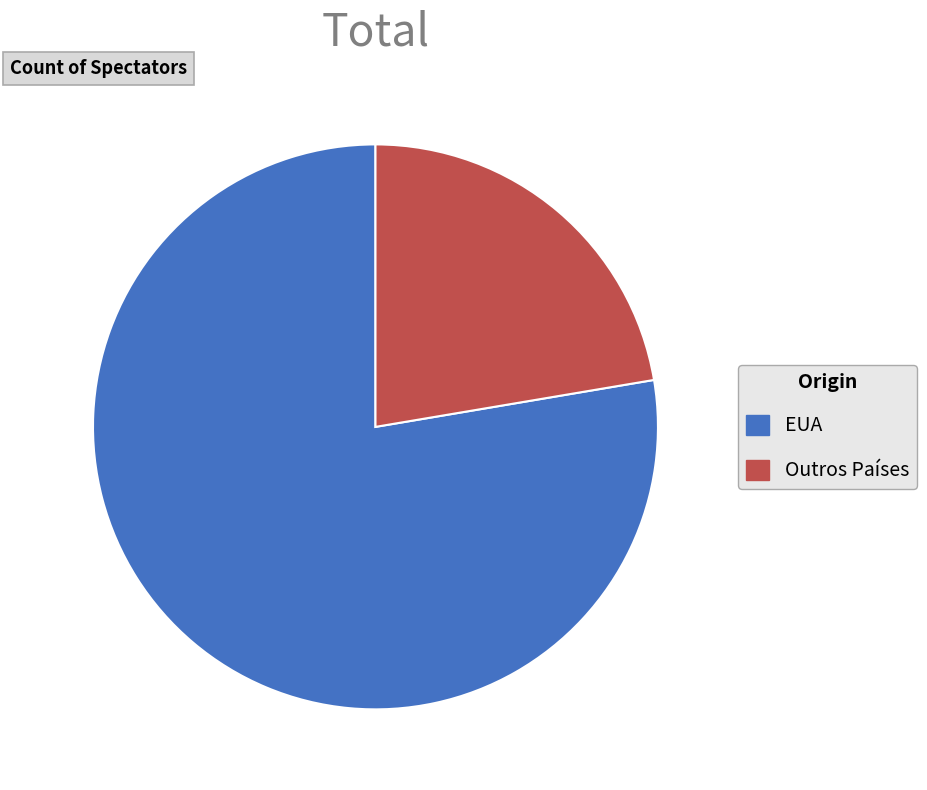

Does Outros Países represent more than half of the total?

No